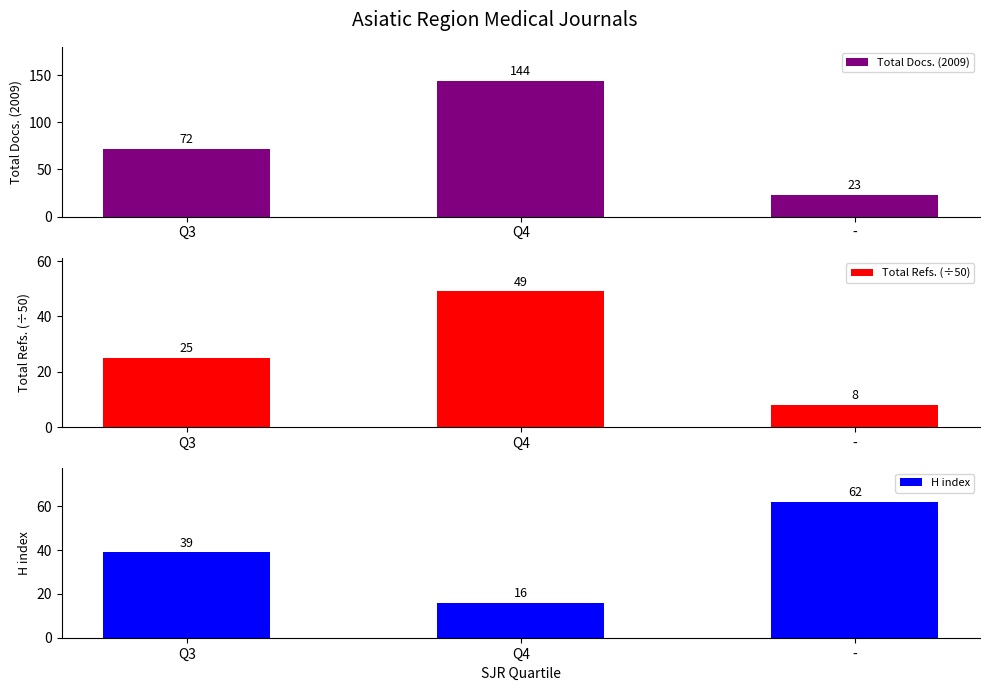

Reading right to left, list all the values displayed in this chart.

Total Docs. (2009): 23	144	72
Total Refs. (÷50): 8	49	25
H index: 62	16	39